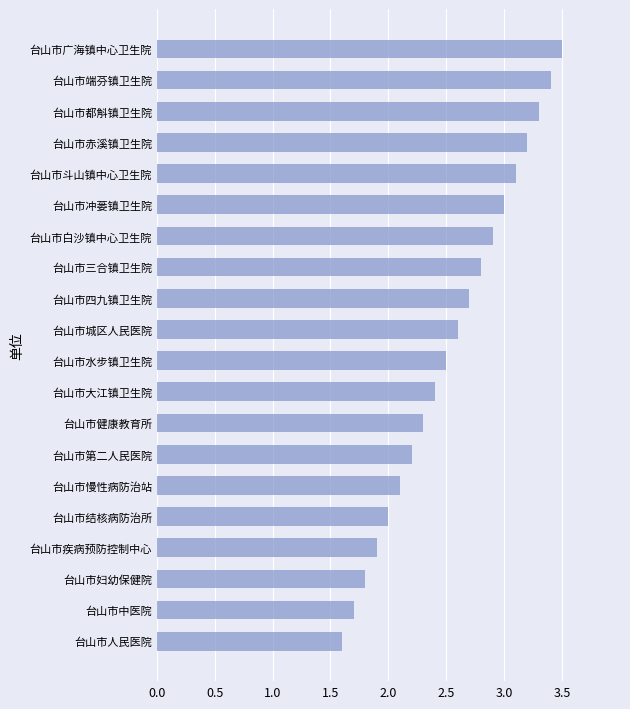

Read the value at 台山市端芬镇卫生院.

3.4